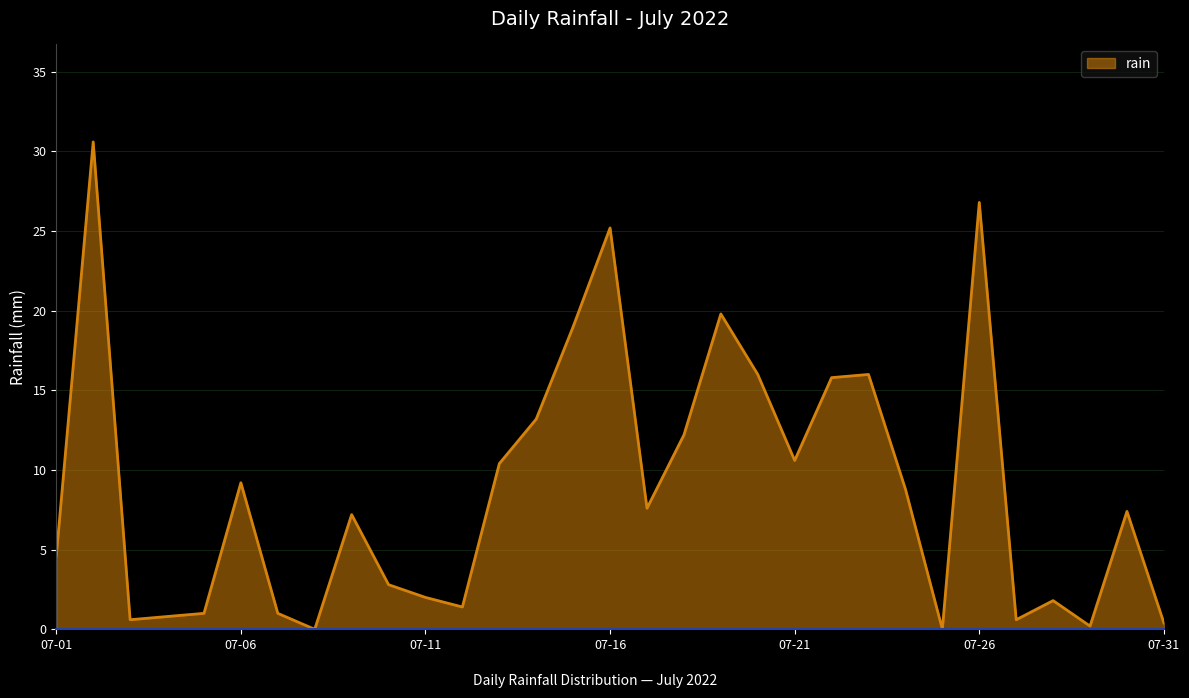

What is the greatest value displayed?

30.6